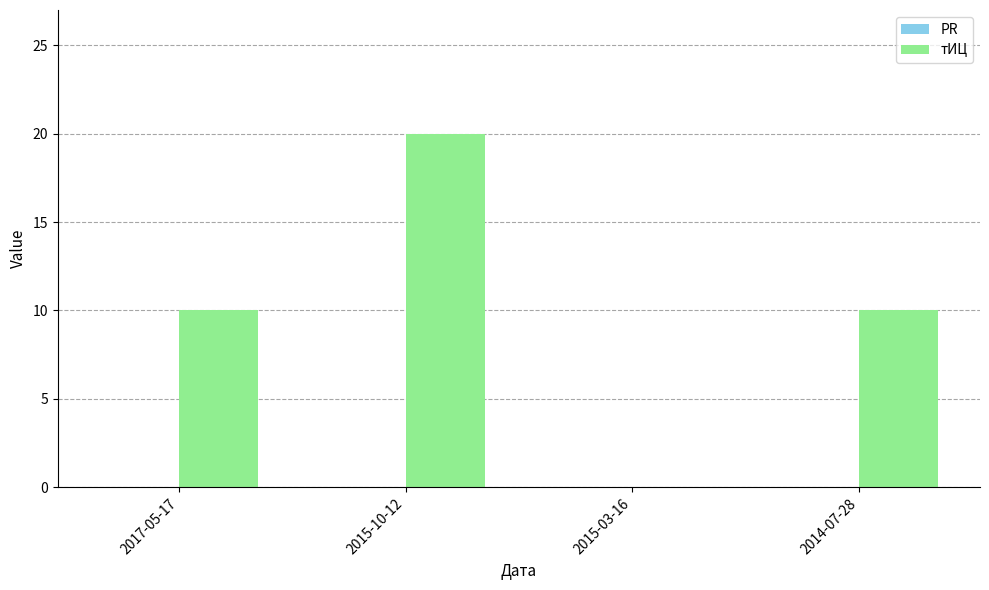

What is the change in value from 2017-05-17 to 2015-10-12?

+10